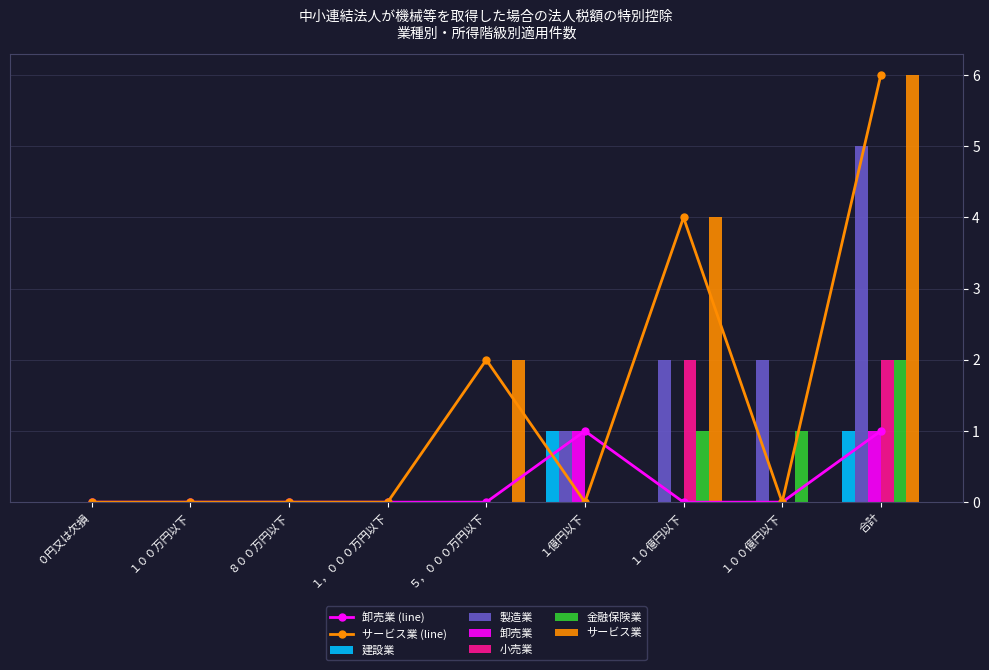

Are the bars grouped side by side (vs. stacked)?

Yes